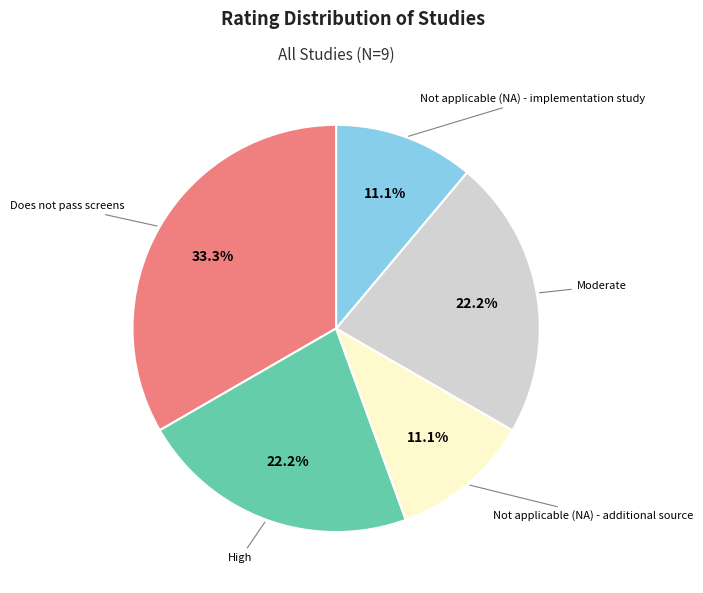

Is there a majority slice in this chart?

No